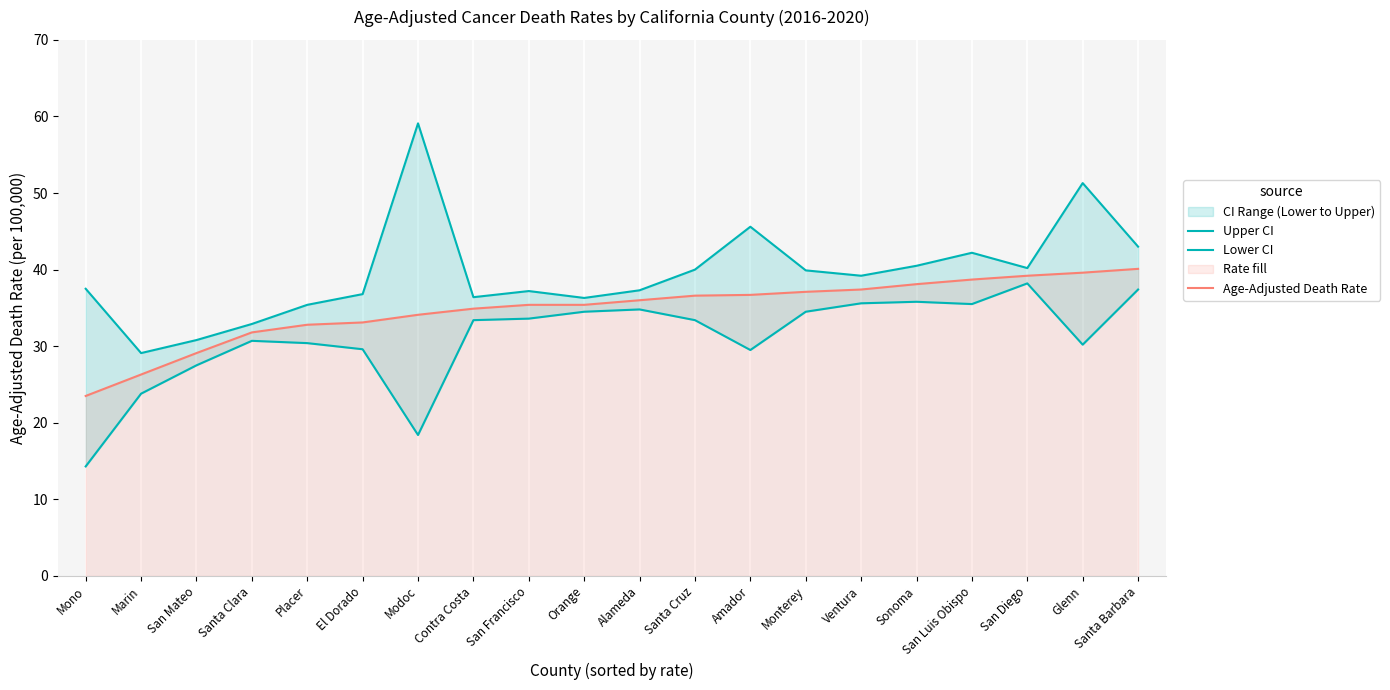

What is the value of the Age-Adjusted Death Rate point at the 6th from the left?

33.1